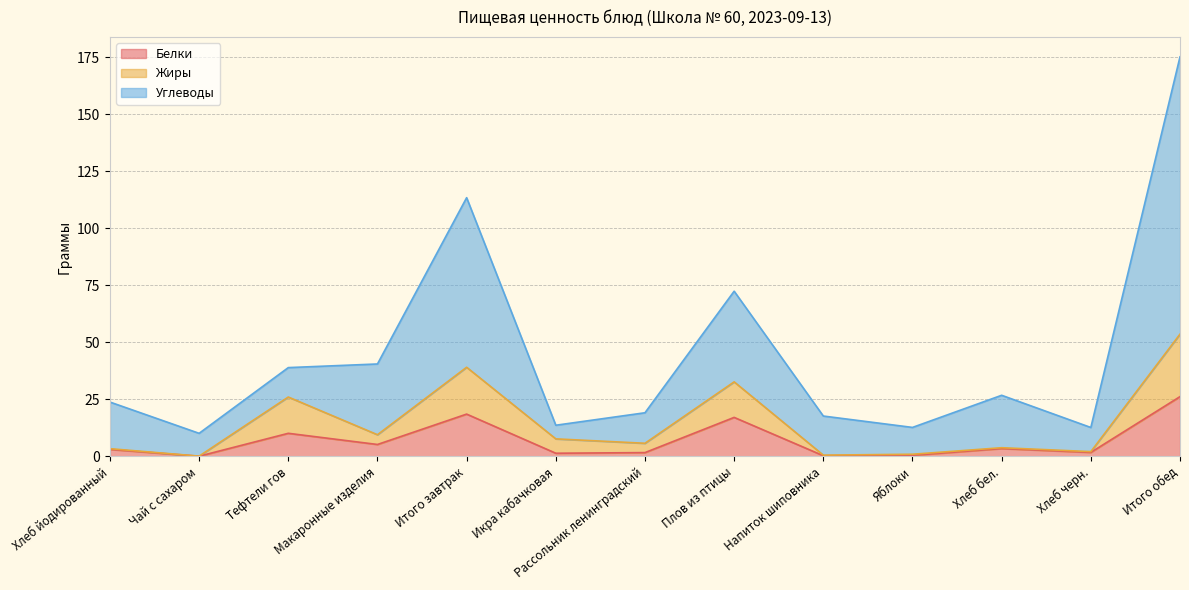

Which has a higher value, Напиток шиповника or Макаронные изделия?

Макаронные изделия